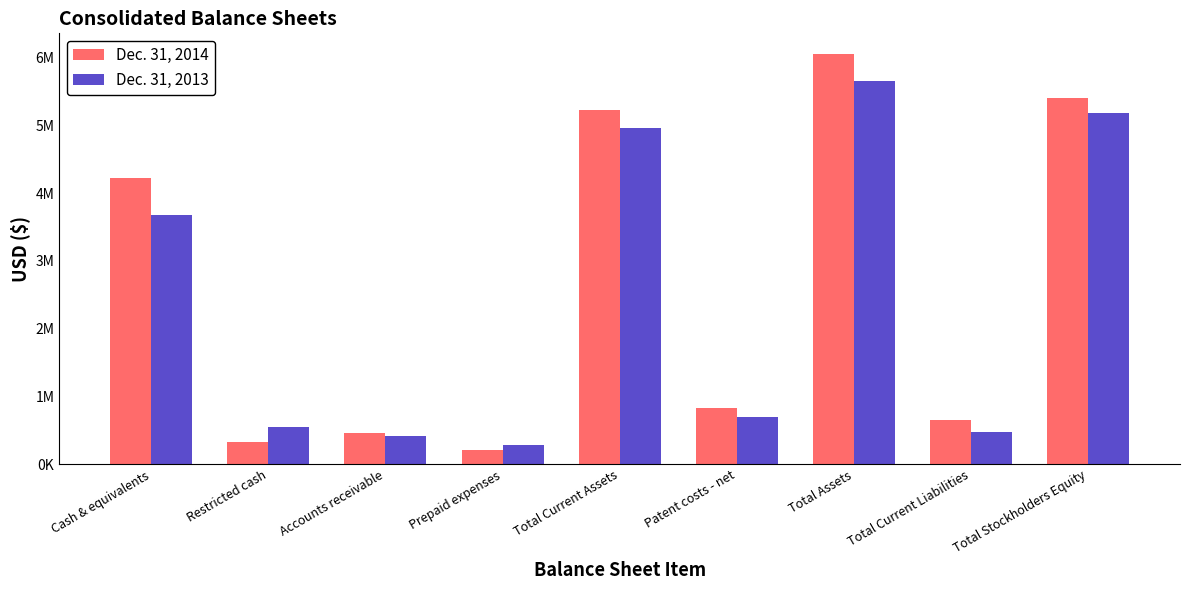

Are the bars grouped side by side (vs. stacked)?

Yes